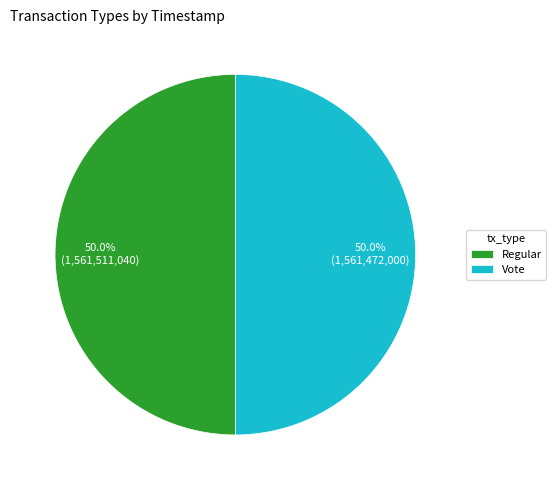

To the nearest percent, what portion does Regular represent?

50%